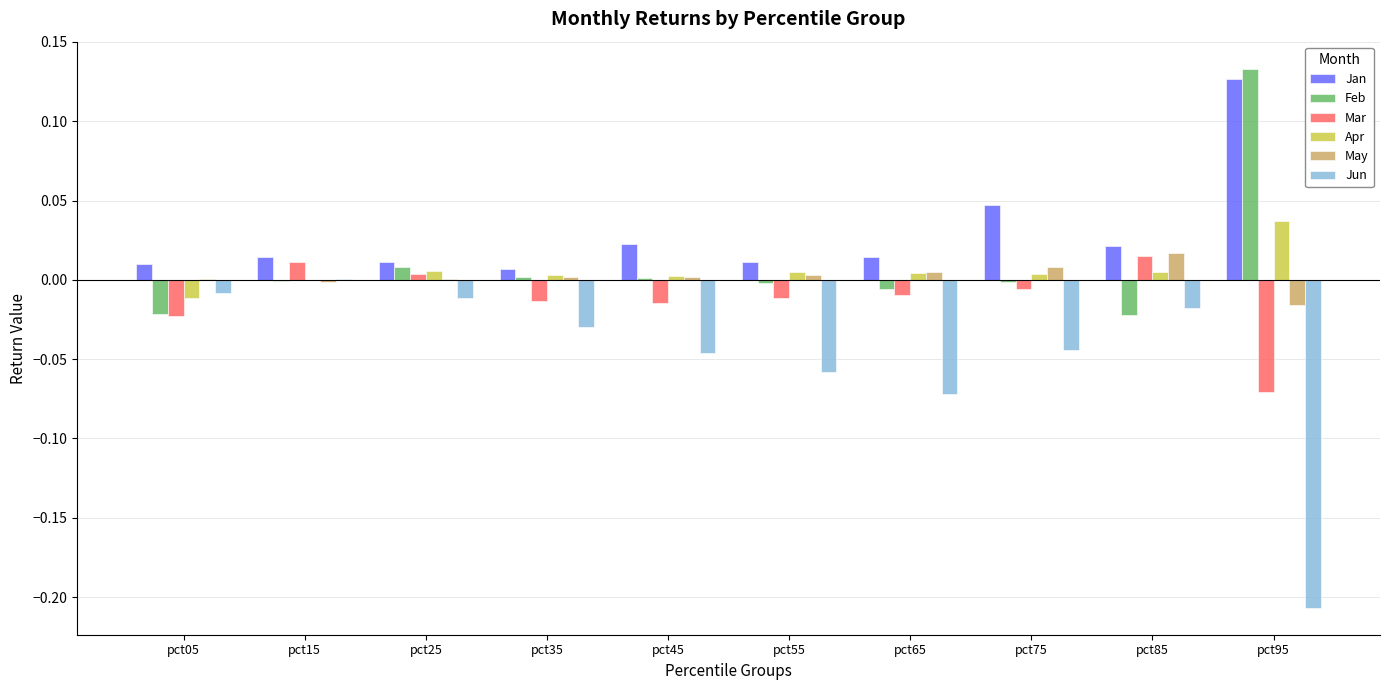

At which label does Mar reach its peak?

pct85